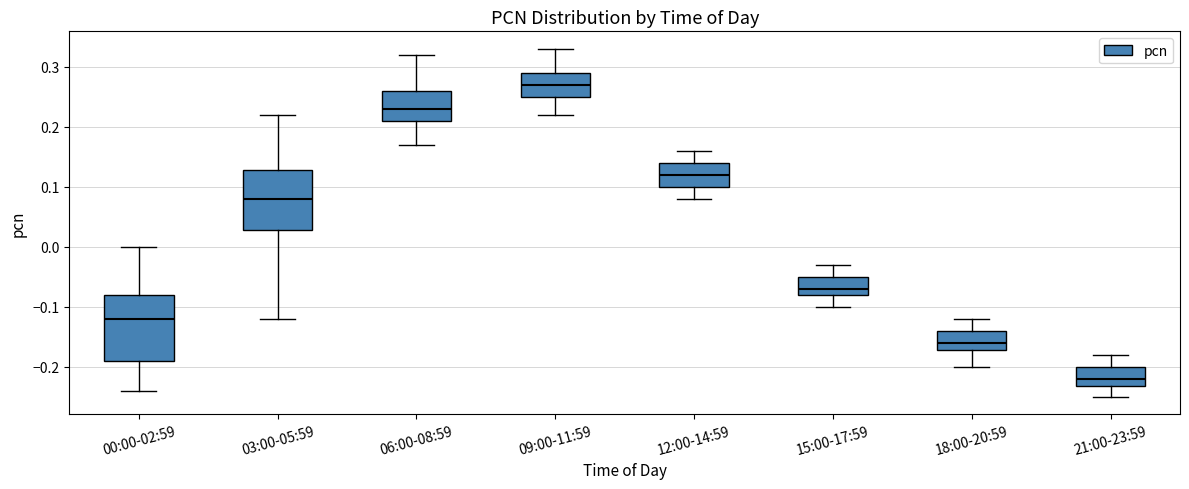

Reading left to right, transcribe this box plot: for each box, give where its median line is, the range the box spans, and where its two whiskers end, as read against the y-axis. The values are not printed on the chart, so give them approximately, as read against the axis.

00:00-02:59: median -0.12, box -0.19 to -0.08, whiskers -0.24 to 0.00
03:00-05:59: median 0.08, box 0.03 to 0.13, whiskers -0.12 to 0.22
06:00-08:59: median 0.23, box 0.21 to 0.26, whiskers 0.17 to 0.32
09:00-11:59: median 0.27, box 0.25 to 0.29, whiskers 0.22 to 0.33
12:00-14:59: median 0.12, box 0.10 to 0.14, whiskers 0.08 to 0.16
15:00-17:59: median -0.07, box -0.08 to -0.05, whiskers -0.10 to -0.03
18:00-20:59: median -0.16, box -0.17 to -0.14, whiskers -0.20 to -0.12
21:00-23:59: median -0.22, box -0.23 to -0.20, whiskers -0.25 to -0.18